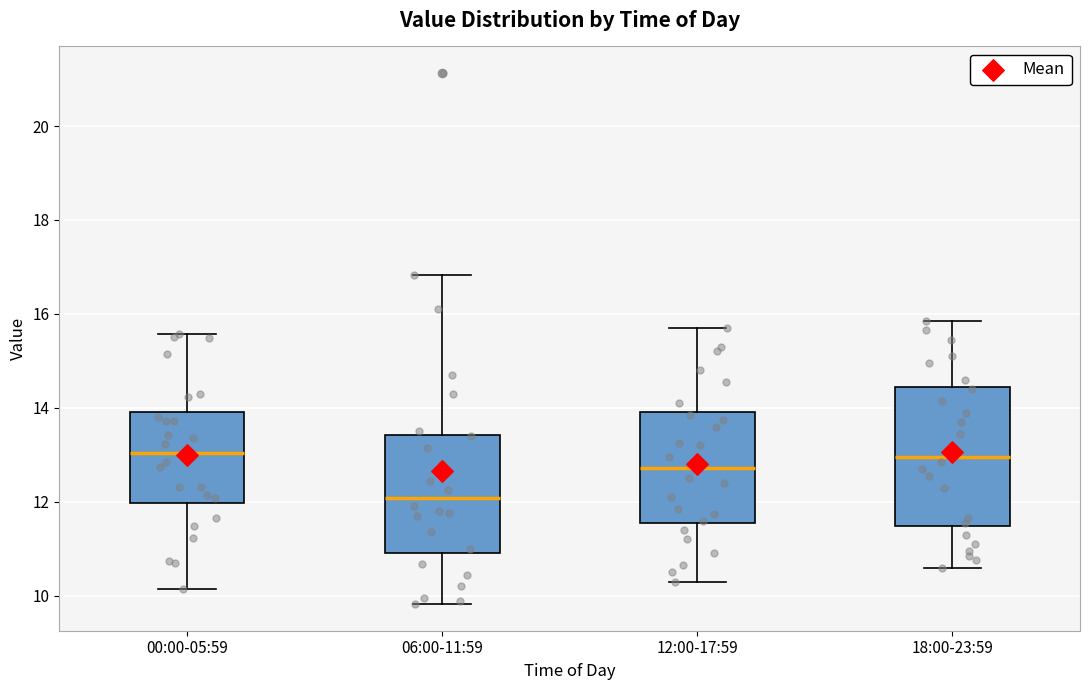

Reading left to right, read every box against the y-axis: the position of its median line, the range the box covers, and the ends of its whiskers. The values are not printed on the chart, so give them approximately, as read against the axis.

00:00-05:59: median 13.0, box 12.0 to 14.0, whiskers 10.2 to 15.6
06:00-11:59: median 12.0, box 11.0 to 13.4, whiskers 9.8 to 16.8
12:00-17:59: median 12.8, box 11.6 to 14.0, whiskers 10.4 to 15.8
18:00-23:59: median 13.0, box 11.4 to 14.4, whiskers 10.6 to 15.8